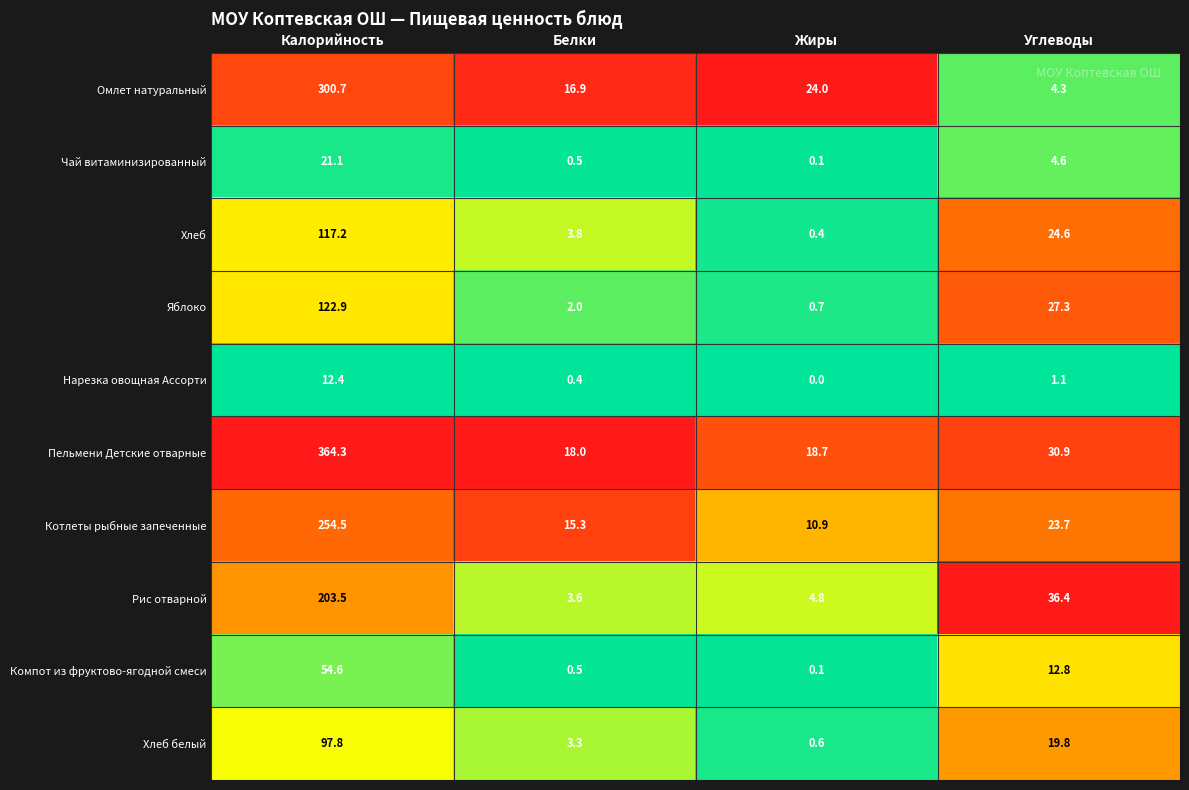

The Яблоко series shows 3.3 at Белки. True or false?

False